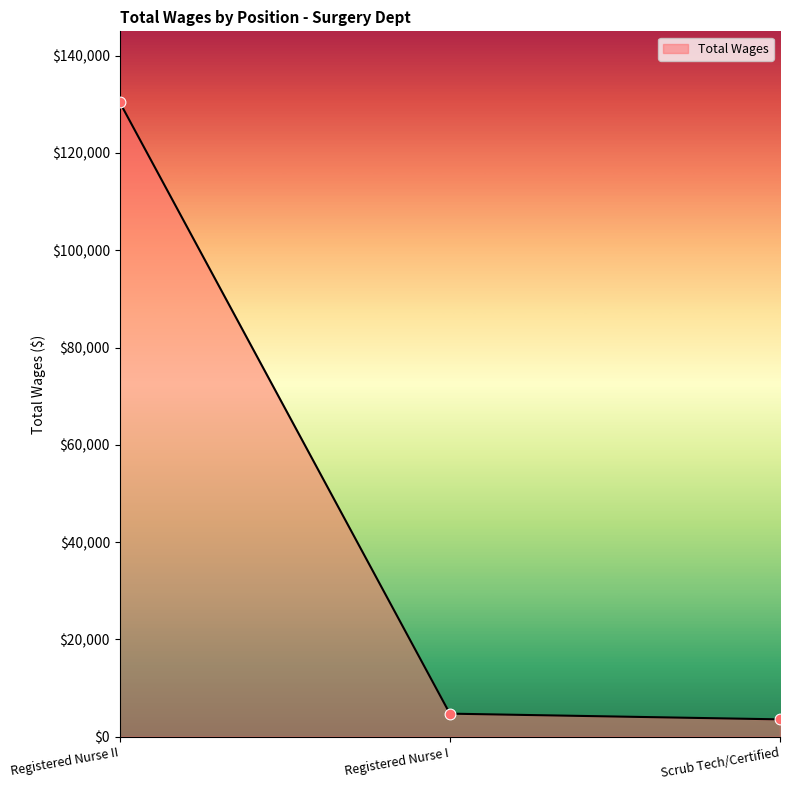

What is the change in value from Registered Nurse II to Registered Nurse I?

-125689